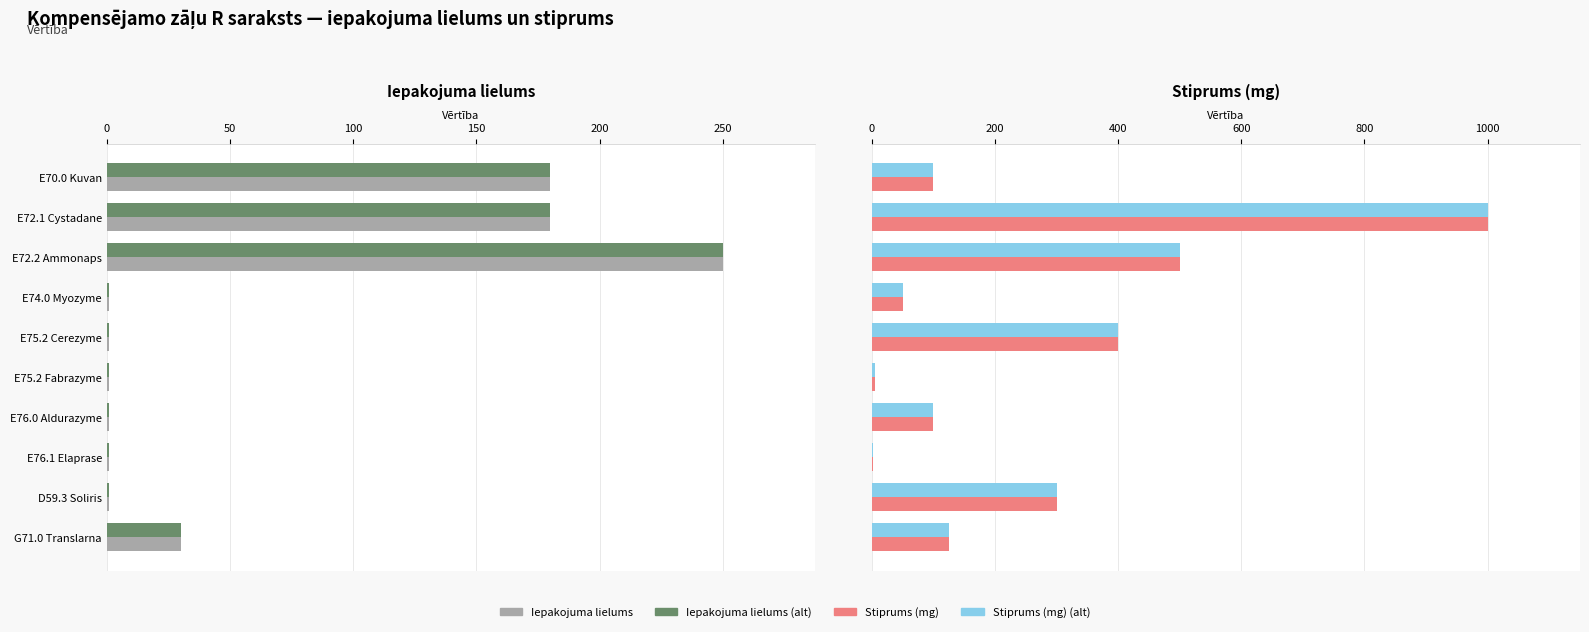

Count the Iepakojuma lielums values in the range 1 to 180.

9